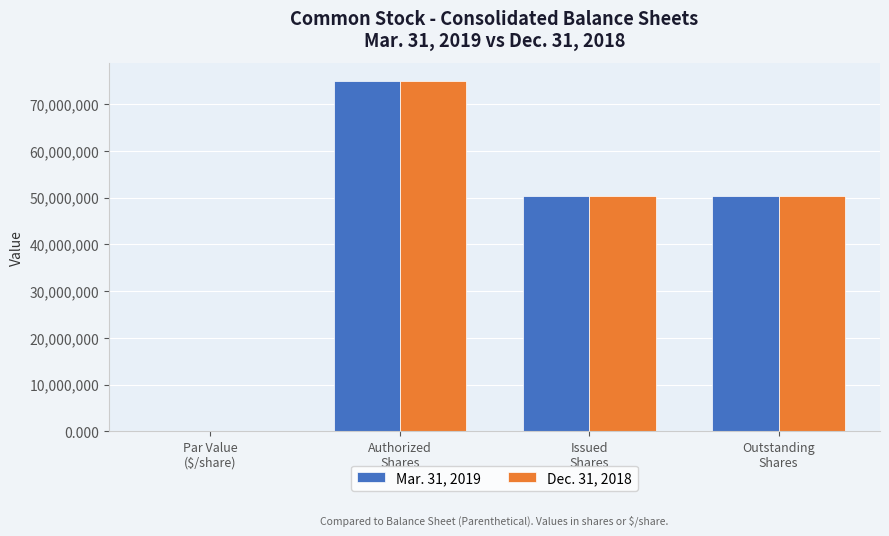

The value of Mar. 31, 2019 at Outstanding
Shares is 87778249.9. True or false?

False